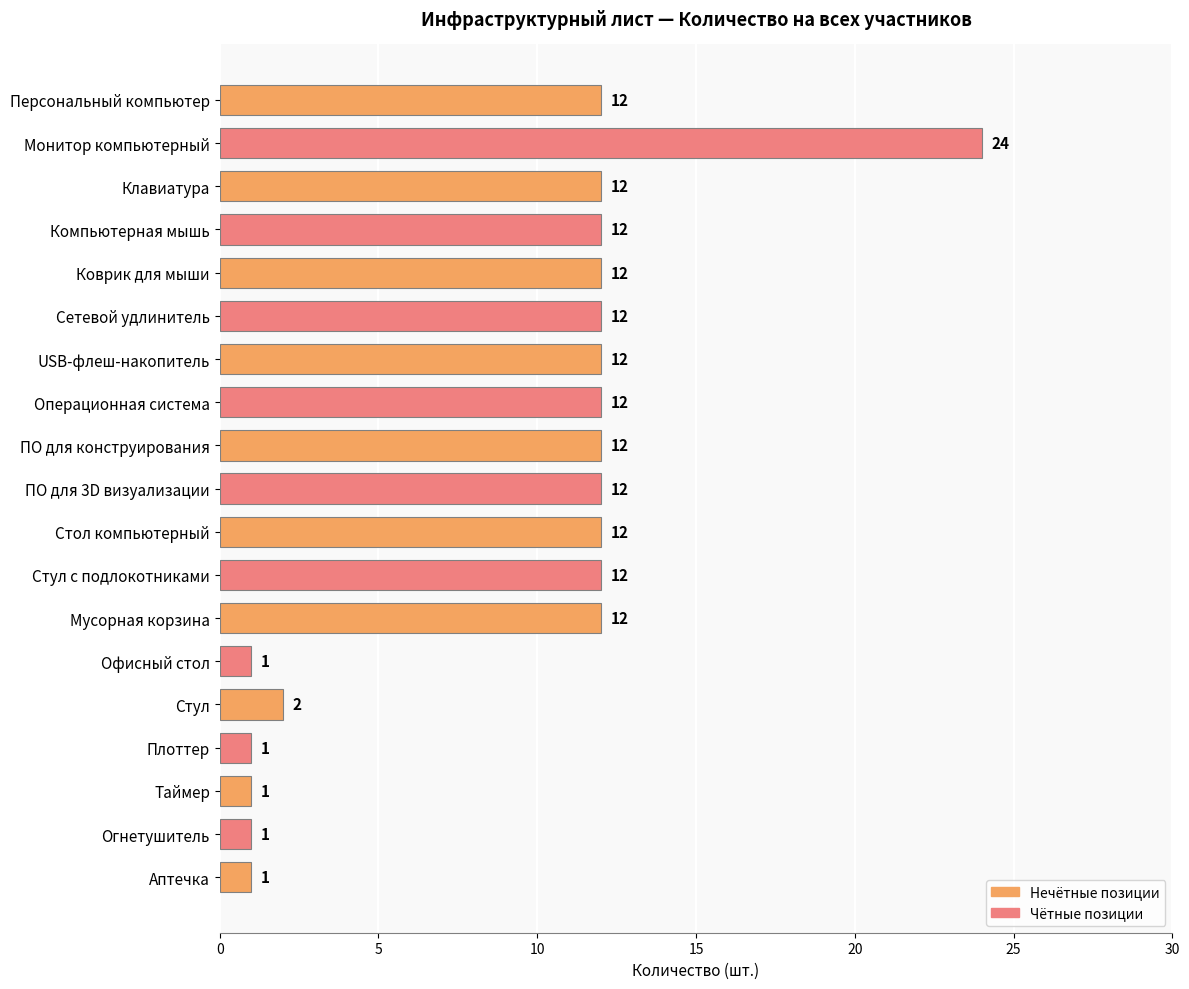

What is the difference between the maximum and minimum values?

23